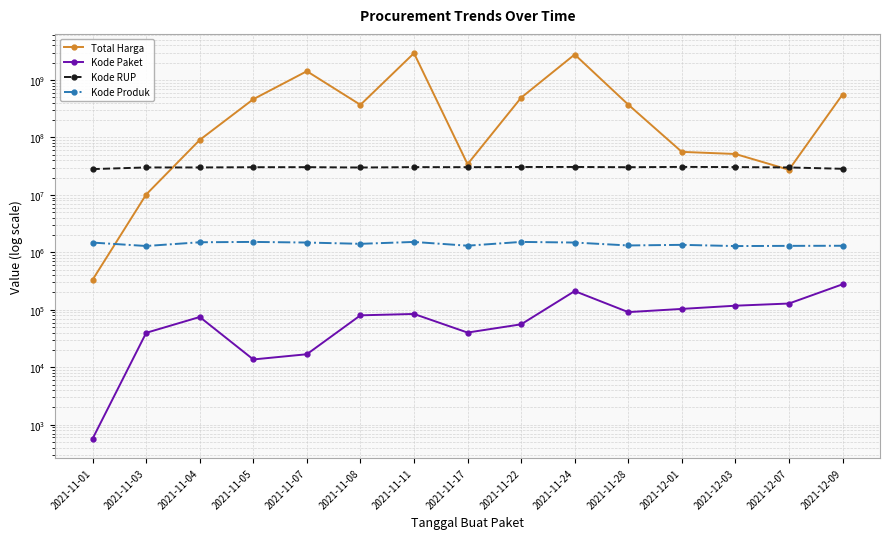

What position from the right is 2021-11-04?

13